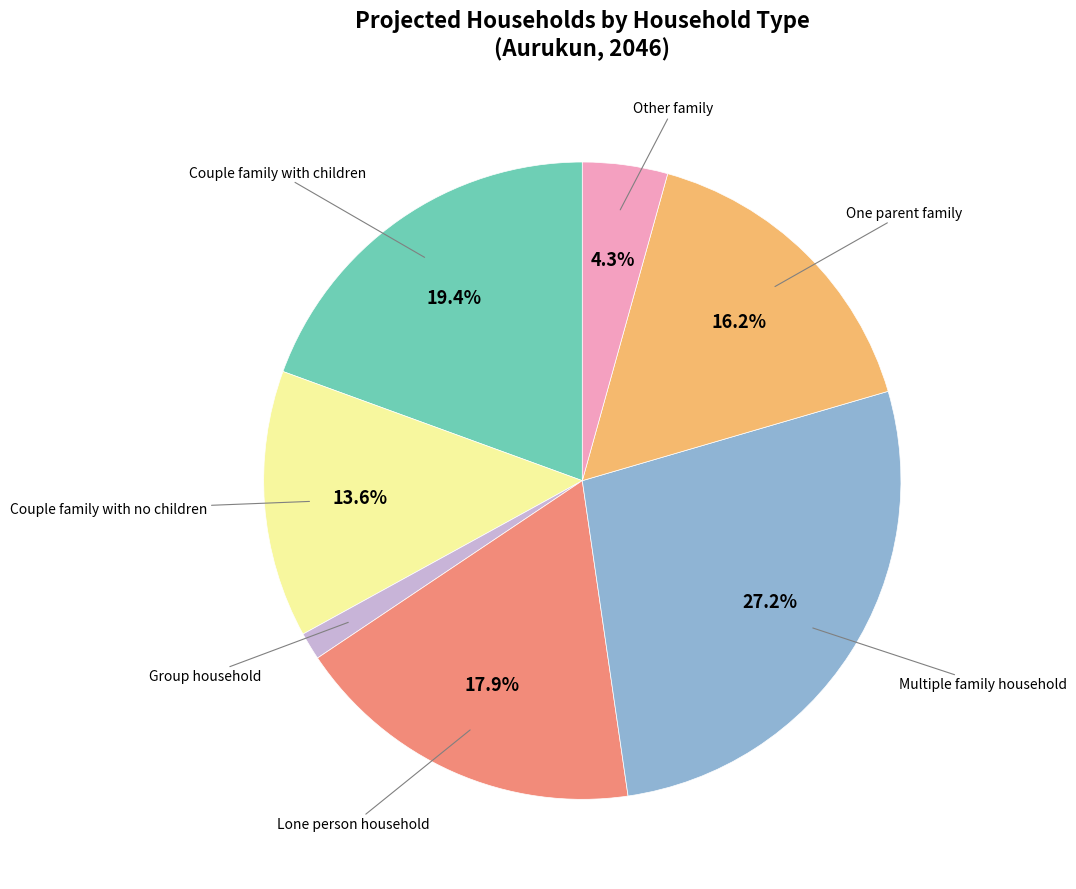

To the nearest percent, what is the difference between the largest and smallest slice percentages?

26%